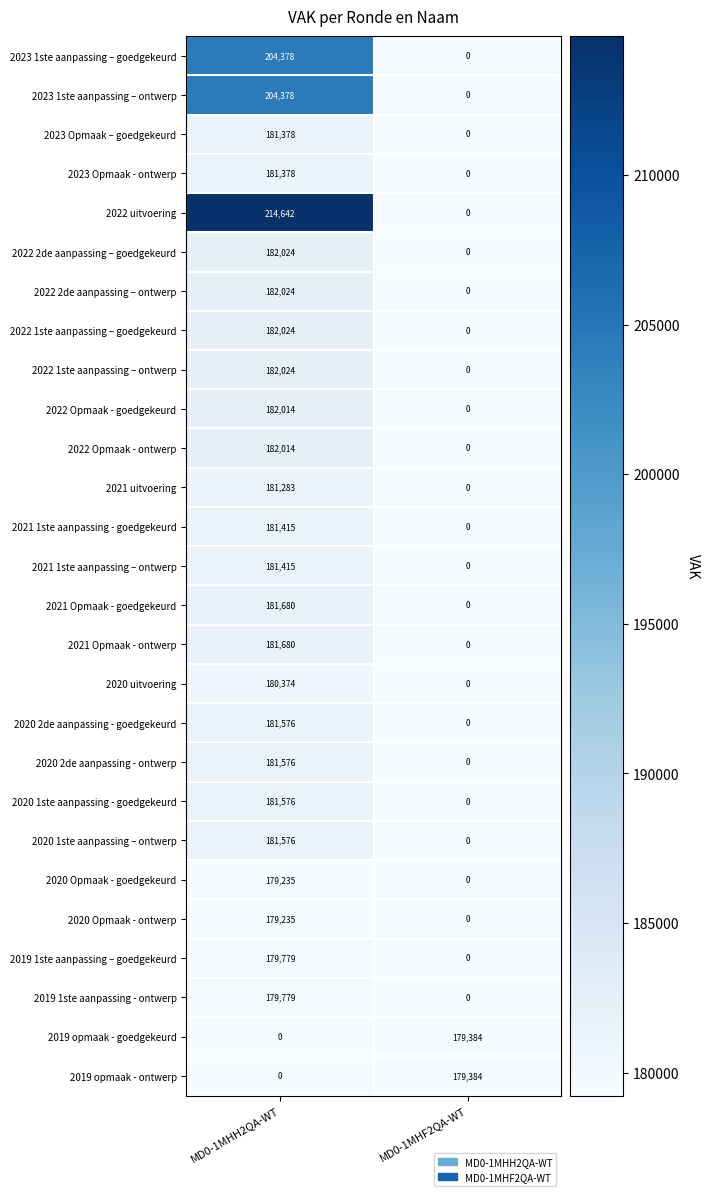

Is it true that 2019 1ste aanpassing – goedgekeurd equals 179779 at MD0-1MHH2QA-WT?

True